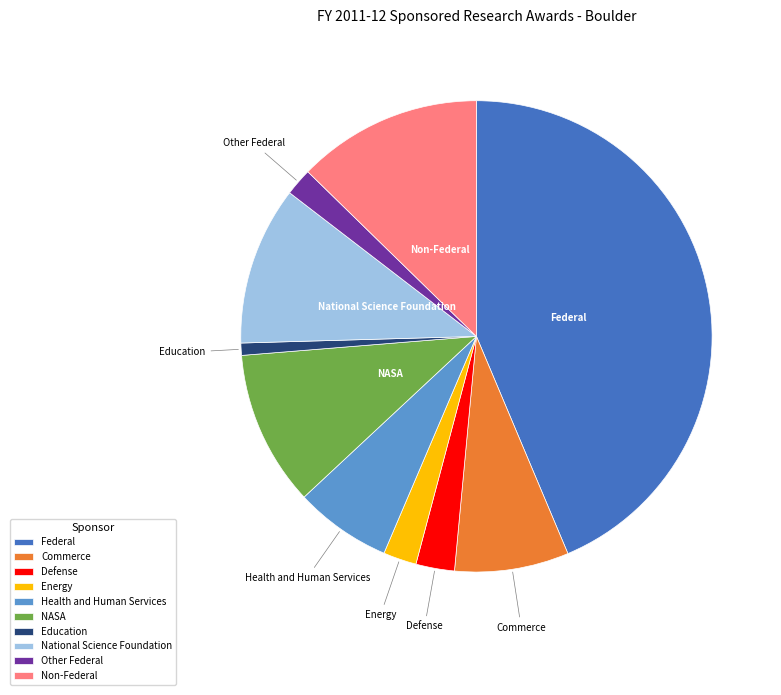

Does Energy account for over 50% of the chart?

No